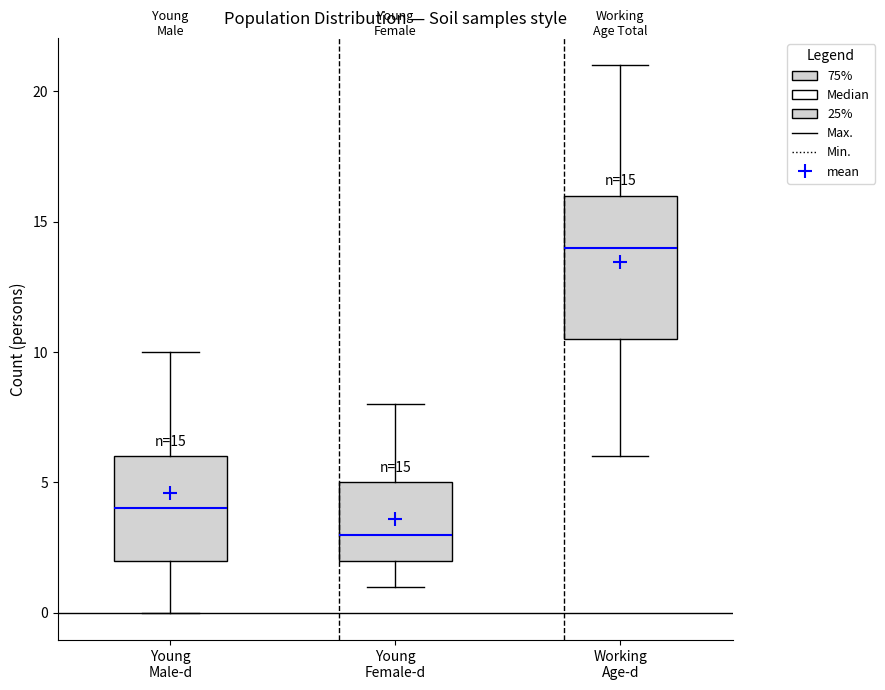

Comparing the boxes themselves (not the whiskers), which one is the tallest?

Working Age-d